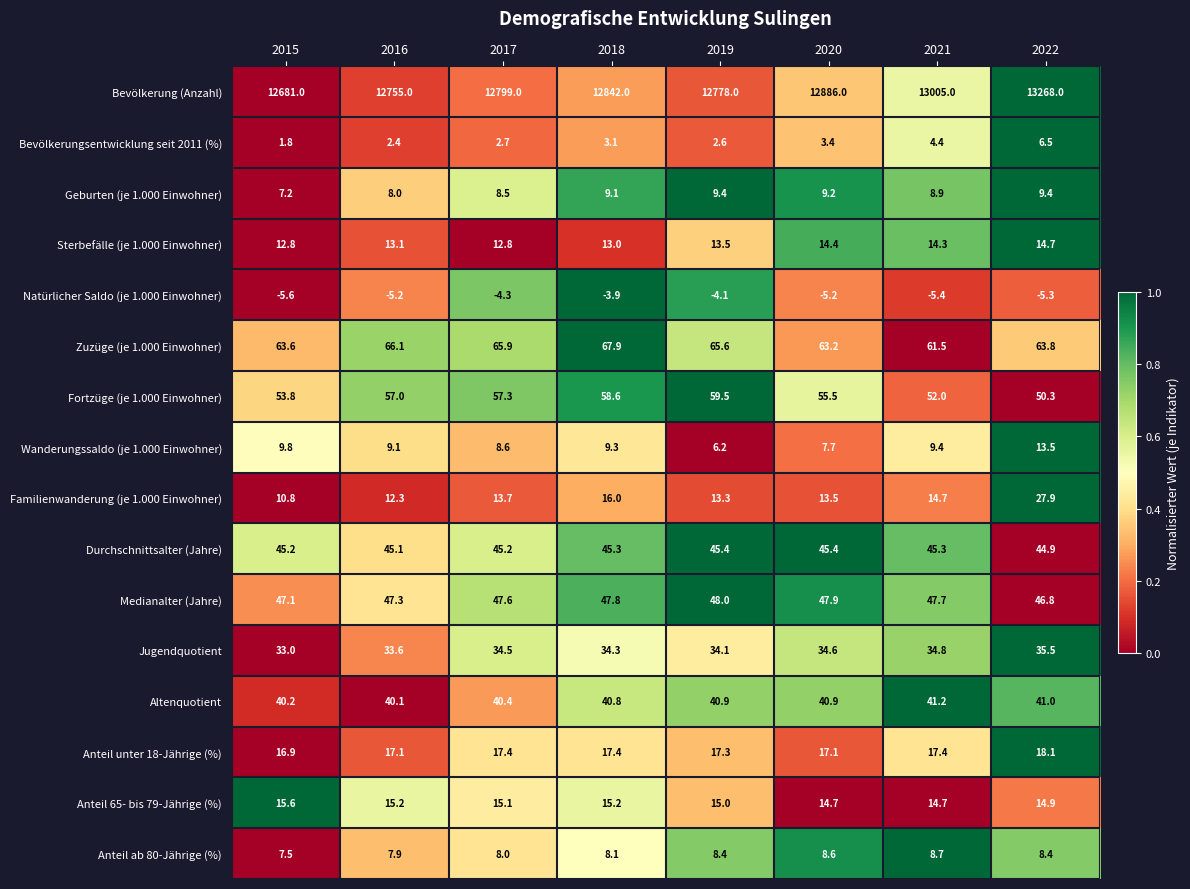

Between 2019 and 2022, which series saw the biggest shift?

Bevölkerung (Anzahl)